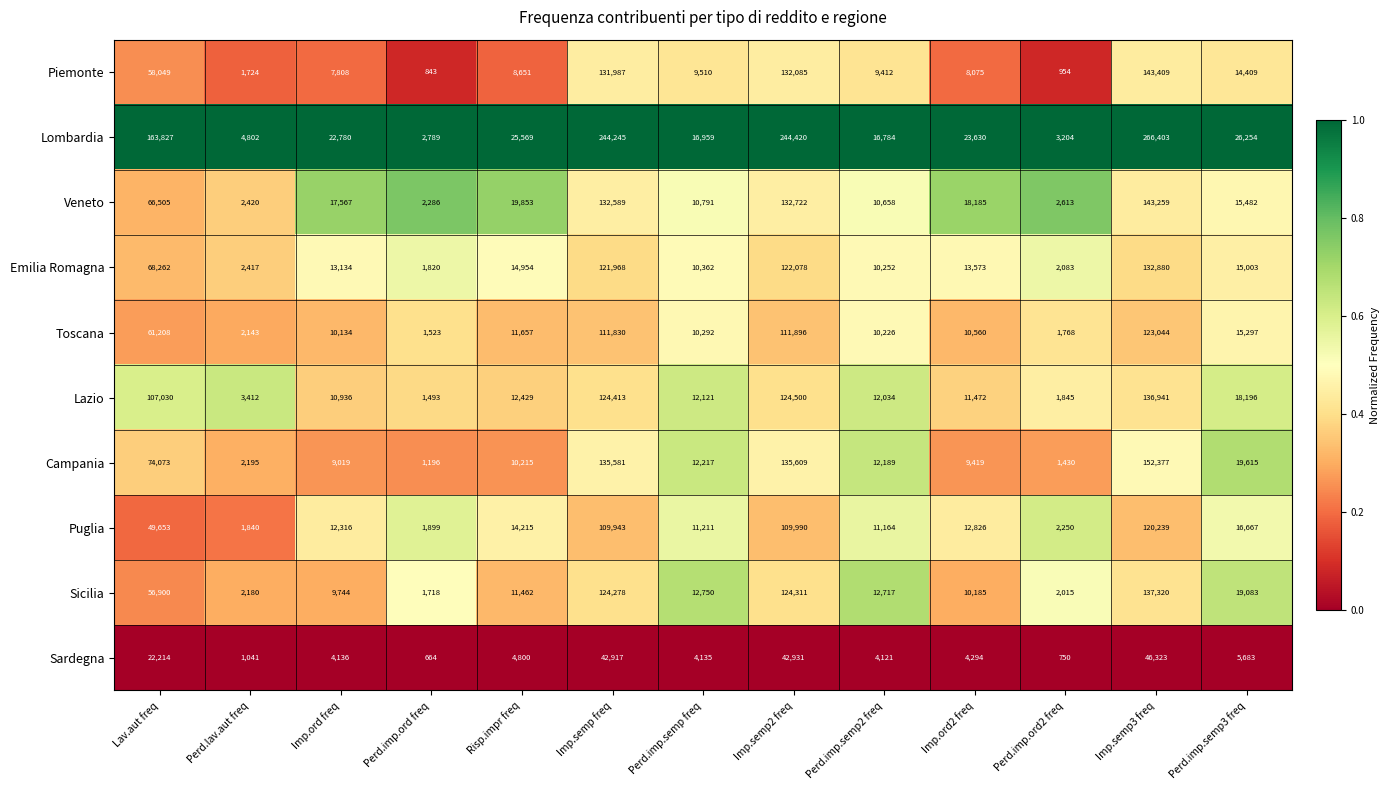

What is the difference between the maximum and second lowest values in the Puglia series?

118340